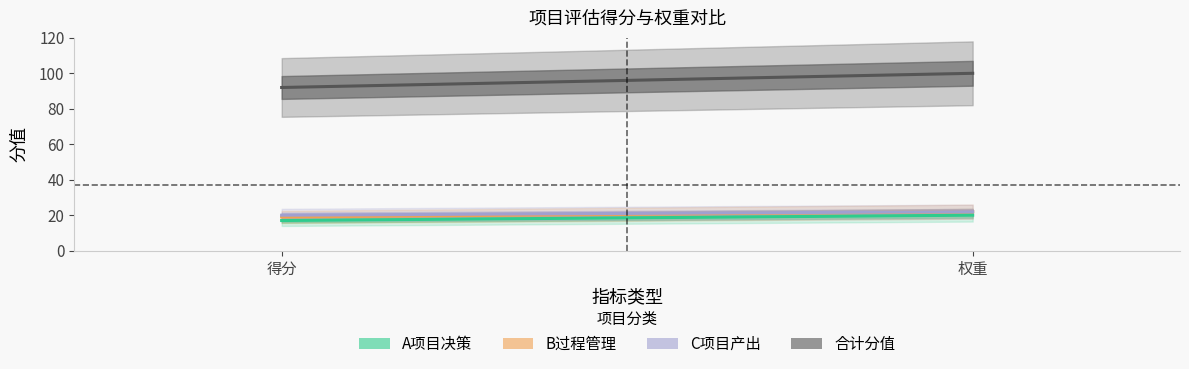

What is the sum of all C项目产出 values?

42